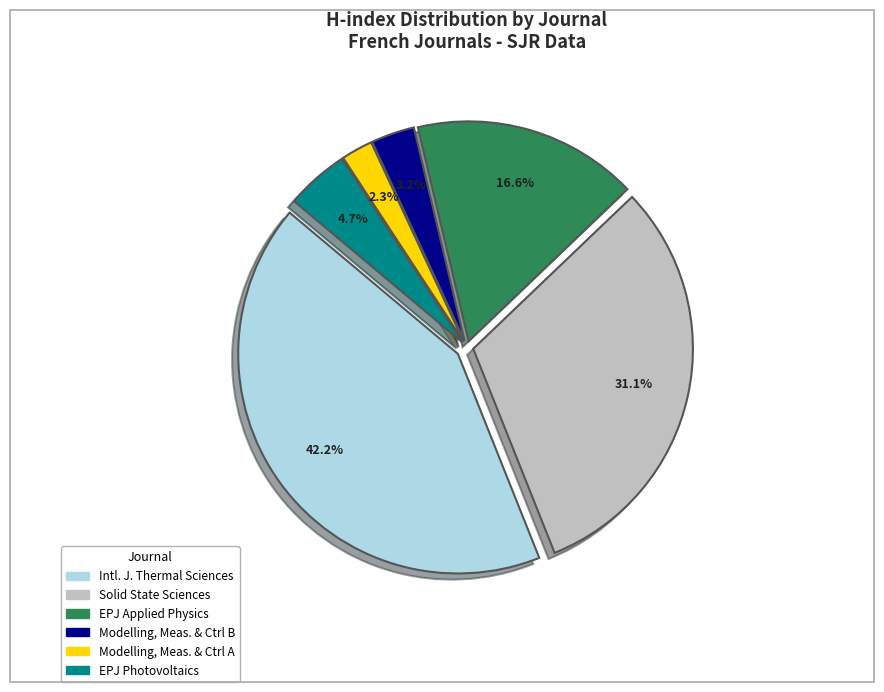

How many slices are in this pie chart?

6